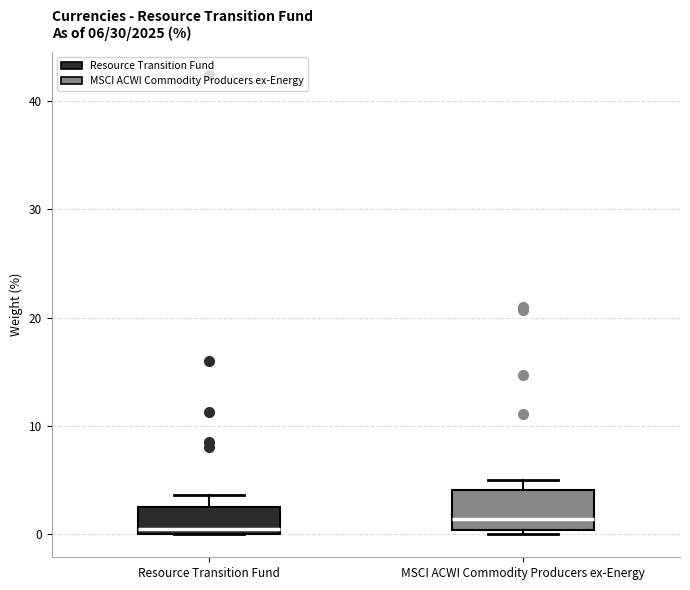

Comparing the boxes themselves (not the whiskers), which one is the tallest?

MSCI ACWI Commodity Producers ex-Energy